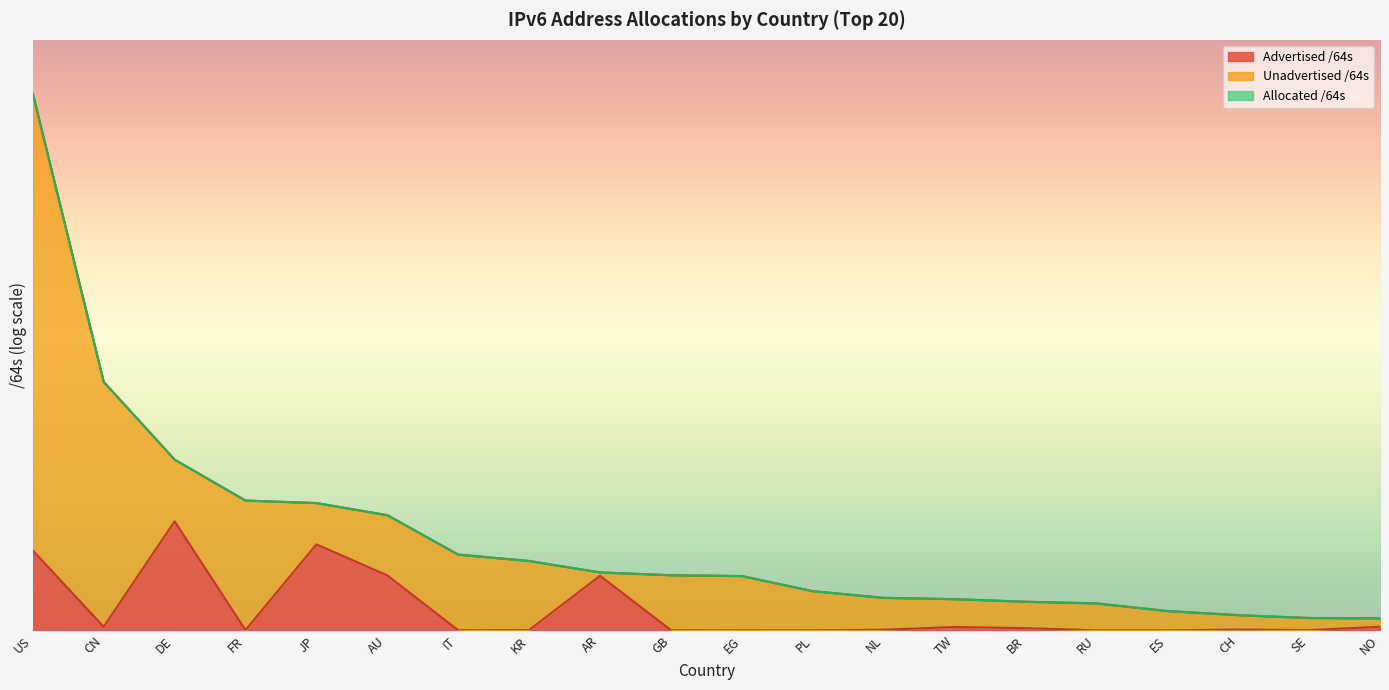

Does the chart display data point markers on the line(s)?

No